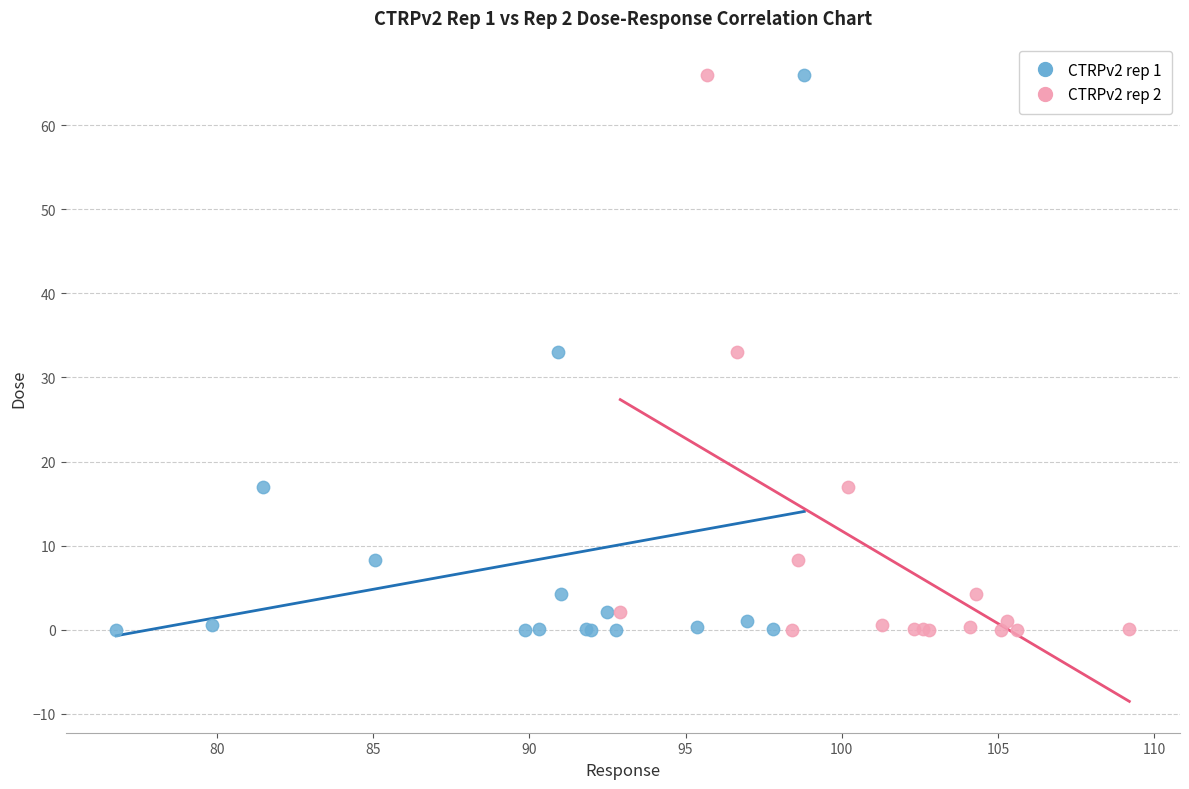

What are all the series names shown in the legend?

CTRPv2 rep 1, CTRPv2 rep 2